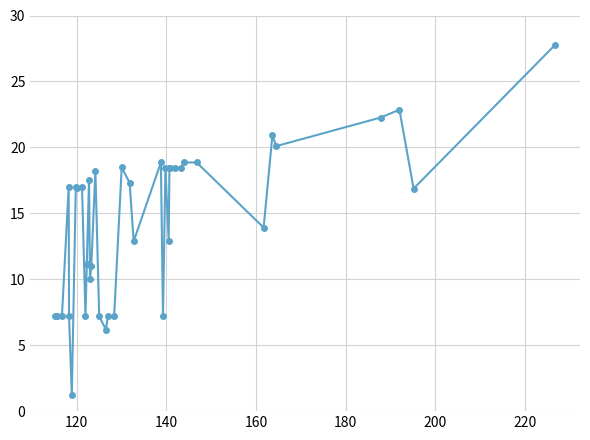

True or false: the data has more than 1 interior local peaks.

True